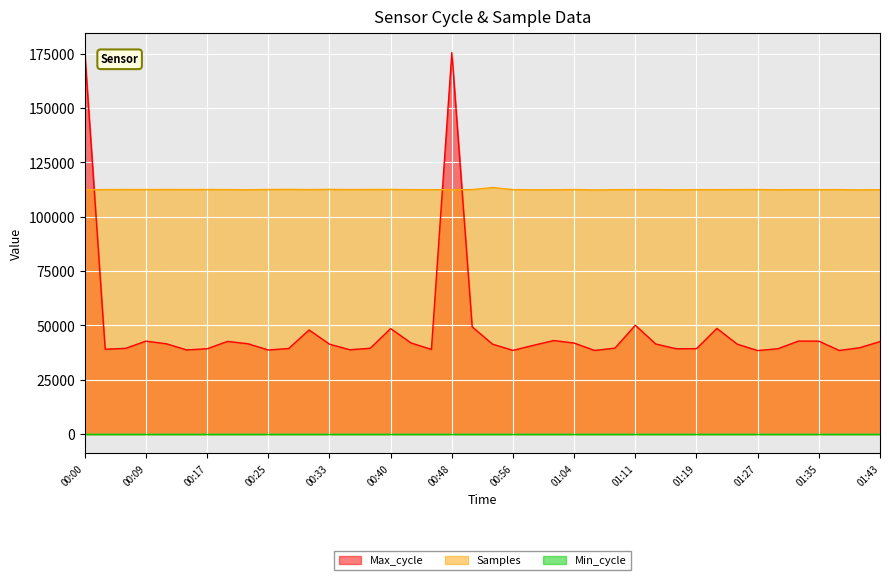

At which label is Max_cycle closest to 106996?

01:11